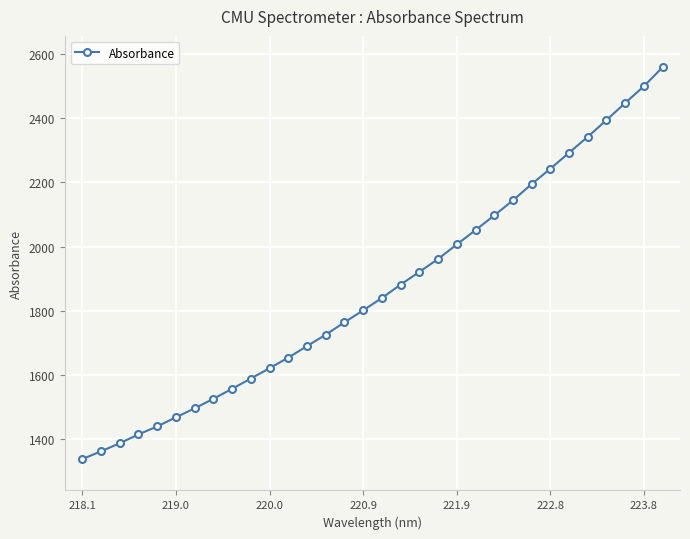

What is the greatest value displayed?

2559.1